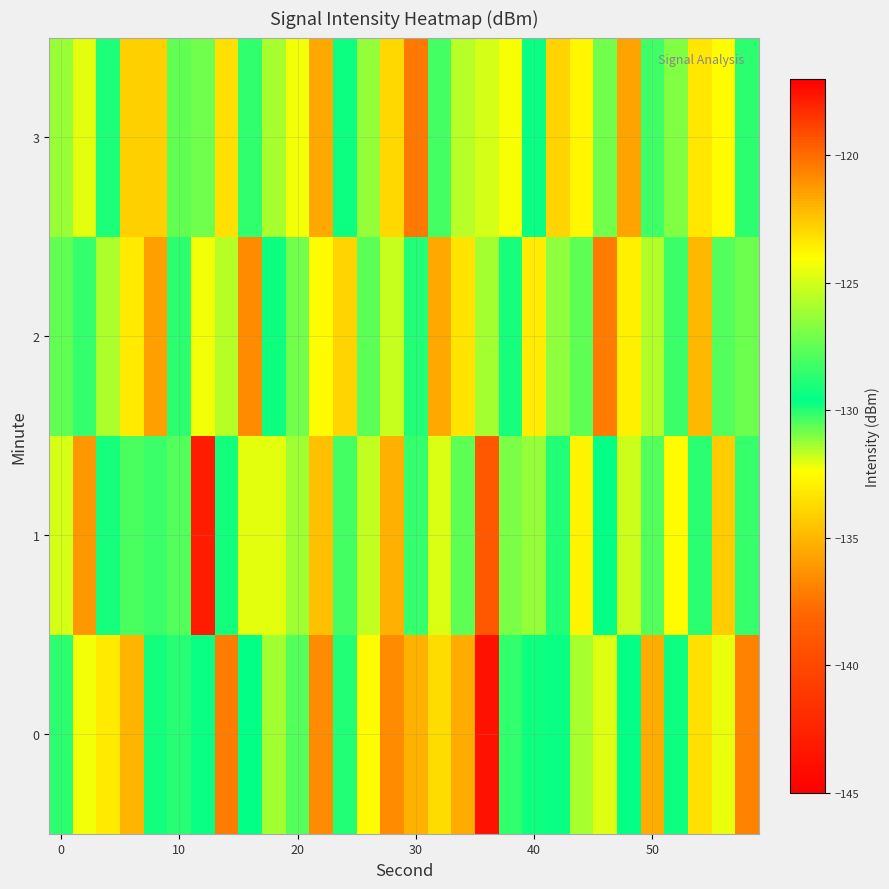

What is the smallest value displayed?

-143.8